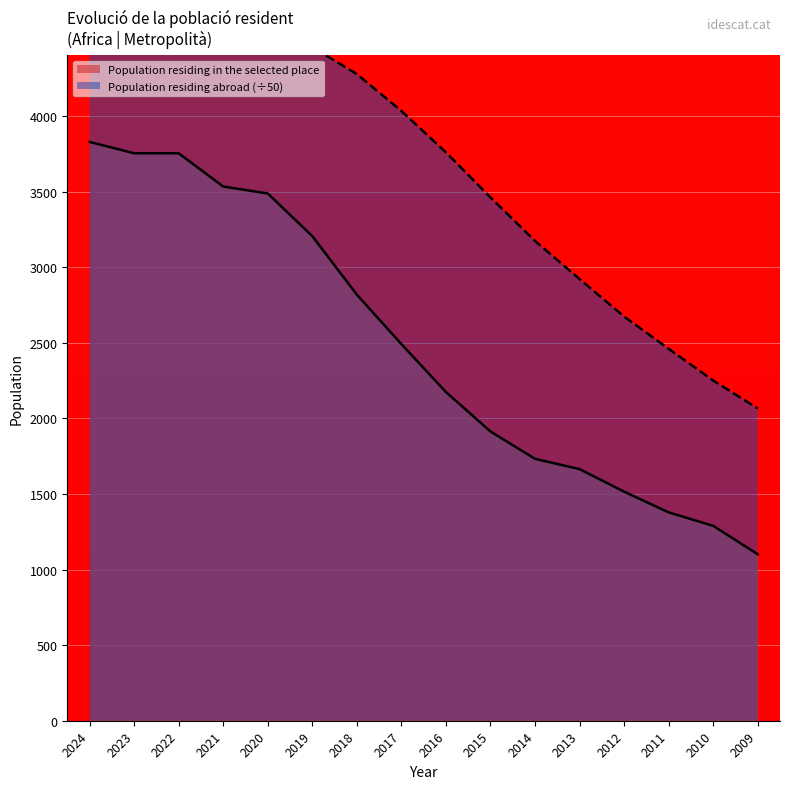

True or false: Population residing in the selected place has a value of 1128 at 2021.

False